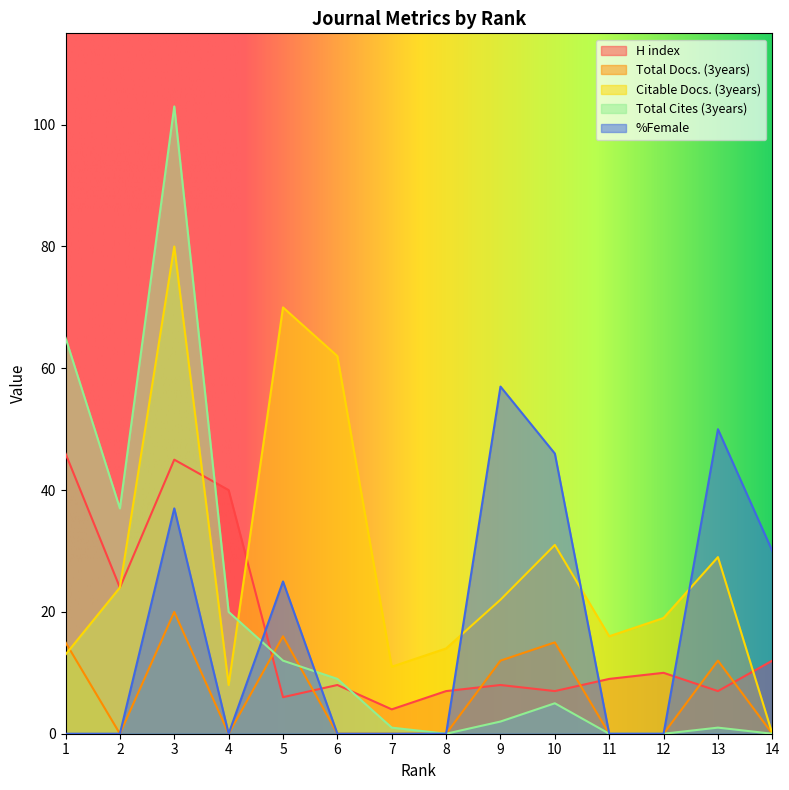

Which has a higher value, 3 or 14?

3